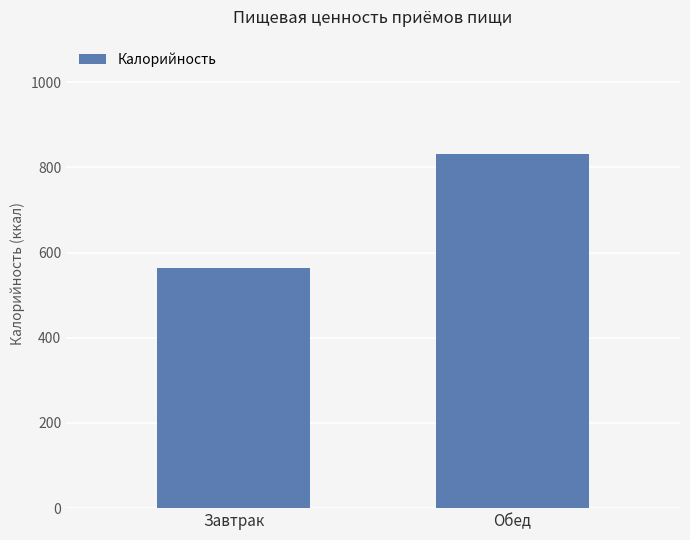

What is the change in value from Завтрак to Обед?

+267.3